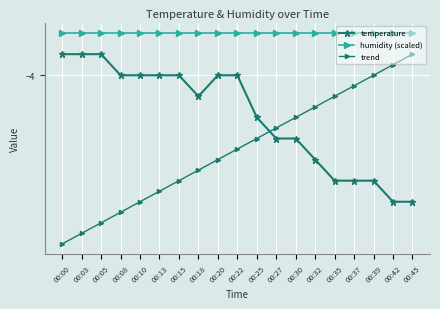

Which series has the widest spread of values?

trend